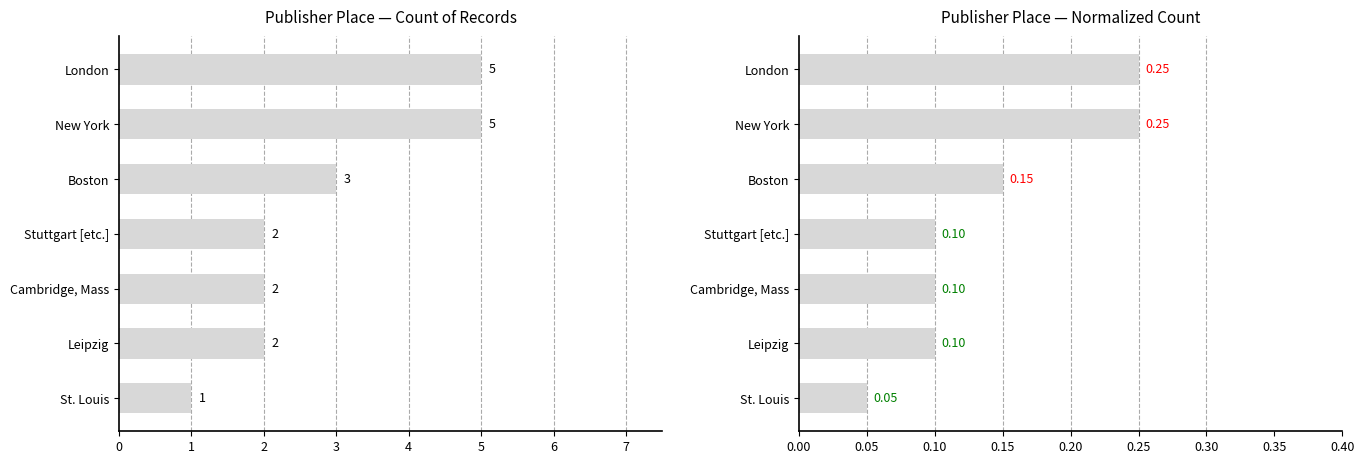

List the labels in order of Normalized value, smallest first.

St. Louis, Stuttgart [etc.], Cambridge, Mass, Leipzig, Boston, London, New York